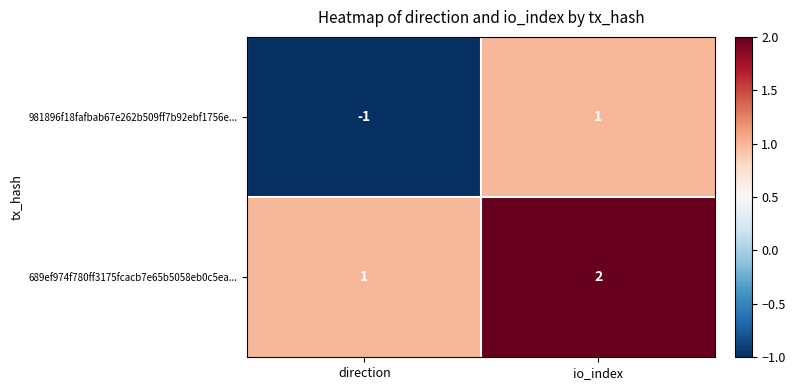

At which label is 689ef974f780ff3175fcacb7e65b5058eb0c5ea... closest to 1?

direction